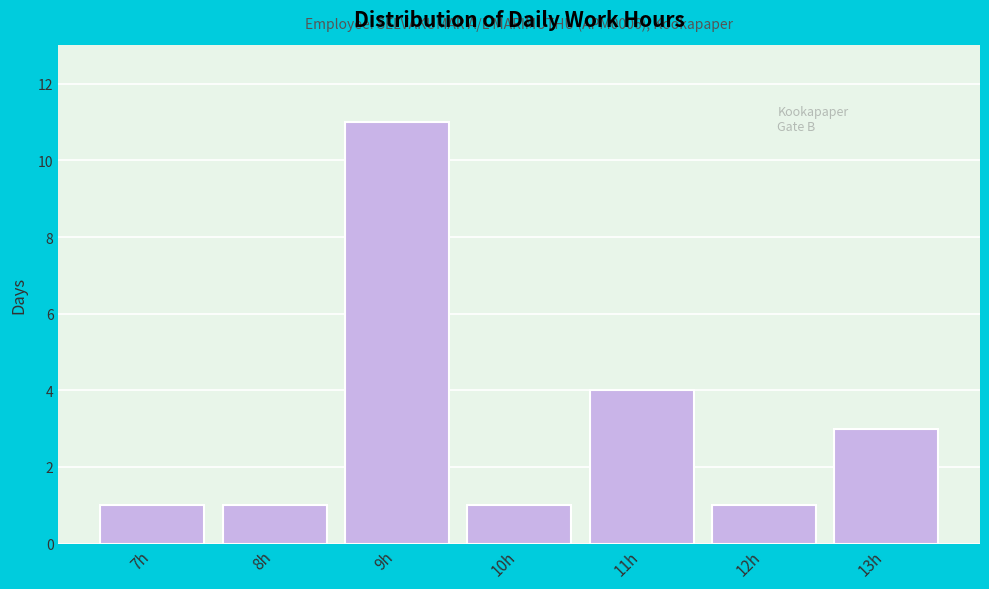

Reading left to right, transcribe all the data shown in this chart.

1	1	11	1	4	1	3